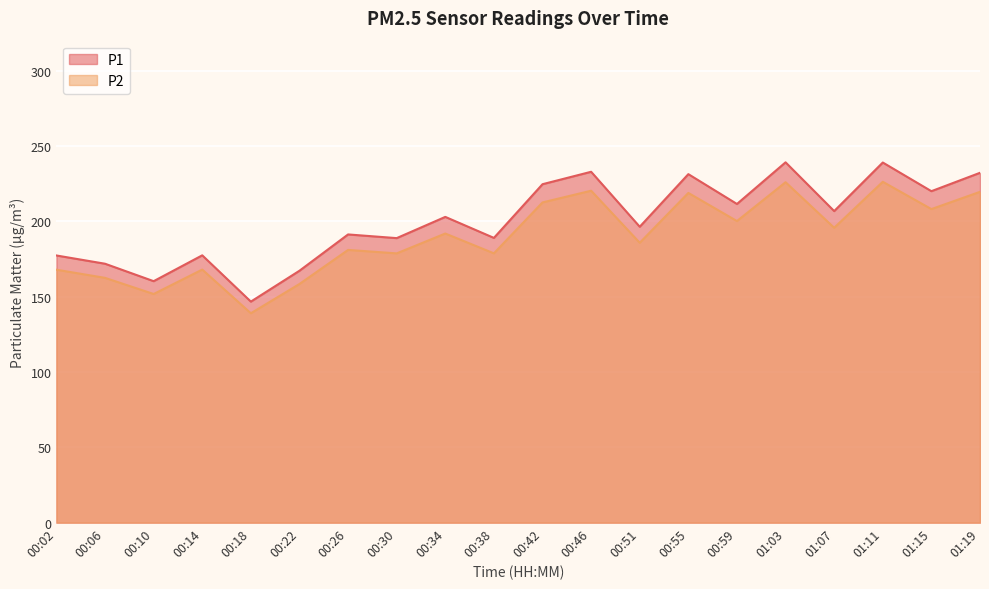

Reading left to right, transcribe all the data shown in this chart.

P1: 00:02=177.4	00:06=171.9	00:10=160.3	00:14=177.5	00:18=146.8	00:22=167.2	00:26=191.3	00:30=188.9	00:34=203.0	00:38=189.1	00:42=224.7	00:46=232.9	00:51=196.4	00:55=231.4	00:59=211.6	01:03=239.2	01:07=206.8	01:11=239.1	01:15=220.1	01:19=232.3
P2: 00:02=167.9	00:06=162.5	00:10=151.8	00:14=168.0	00:18=139.0	00:22=158.4	00:26=181.1	00:30=178.8	00:34=191.9	00:38=178.8	00:42=212.6	00:46=220.4	00:51=185.8	00:55=218.9	00:59=200.2	01:03=226.0	01:07=195.8	01:11=226.3	01:15=208.2	01:19=219.6